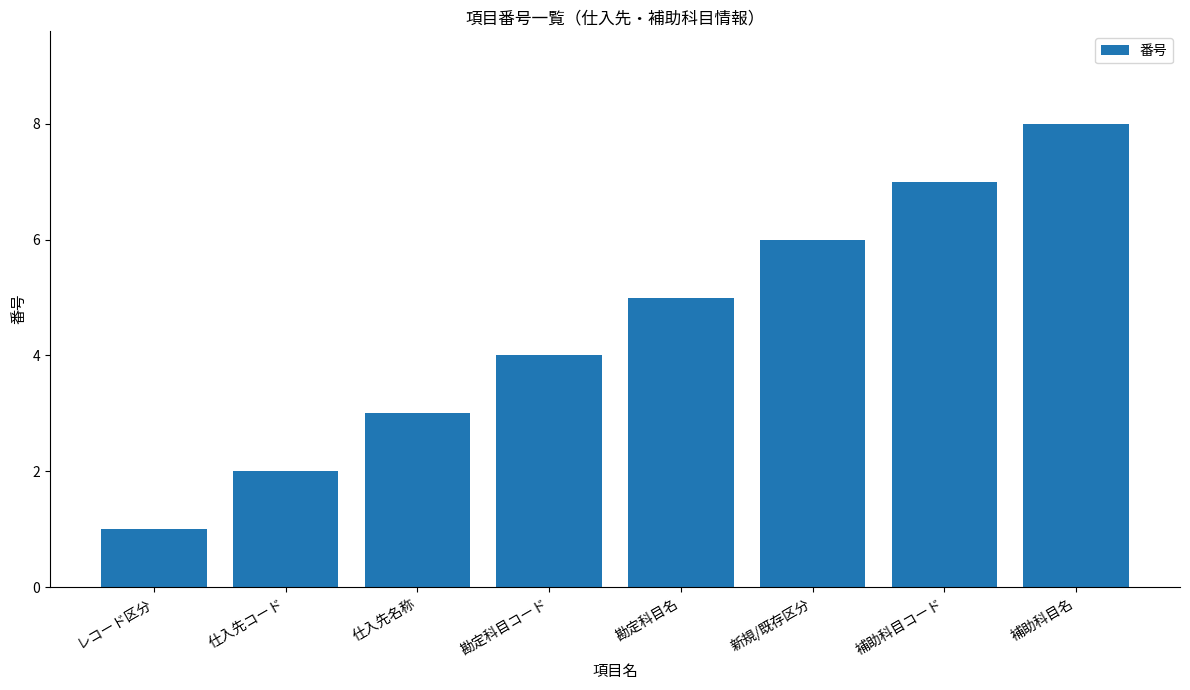

What is the ratio of the value at 新規/既存区分 to the value at 勘定科目名?

1.2